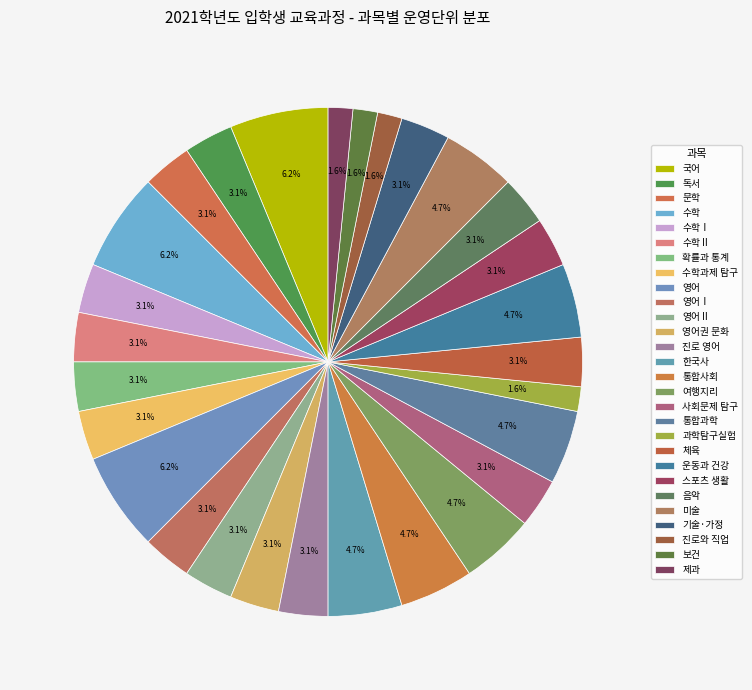

How many segments does this pie chart have?

28